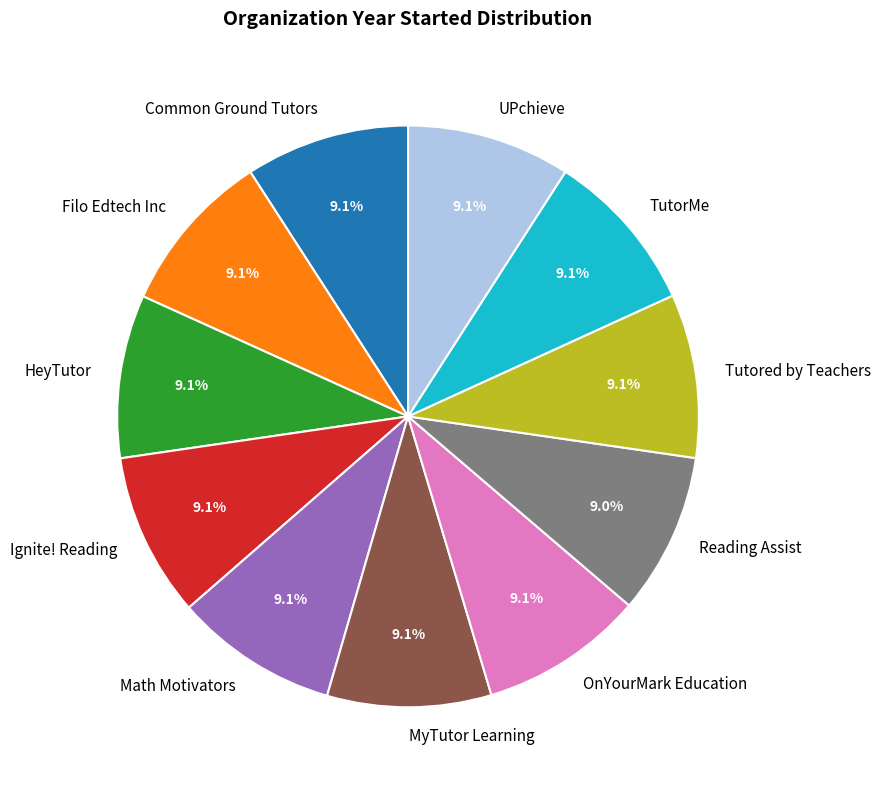

Does Ignite! Reading account for over 50% of the chart?

No